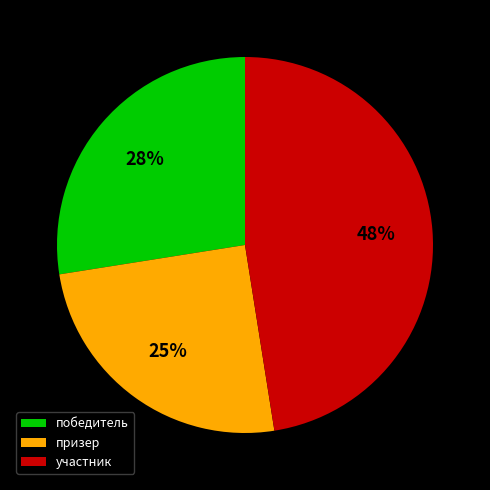

Which category has the smallest portion of the pie?

призер